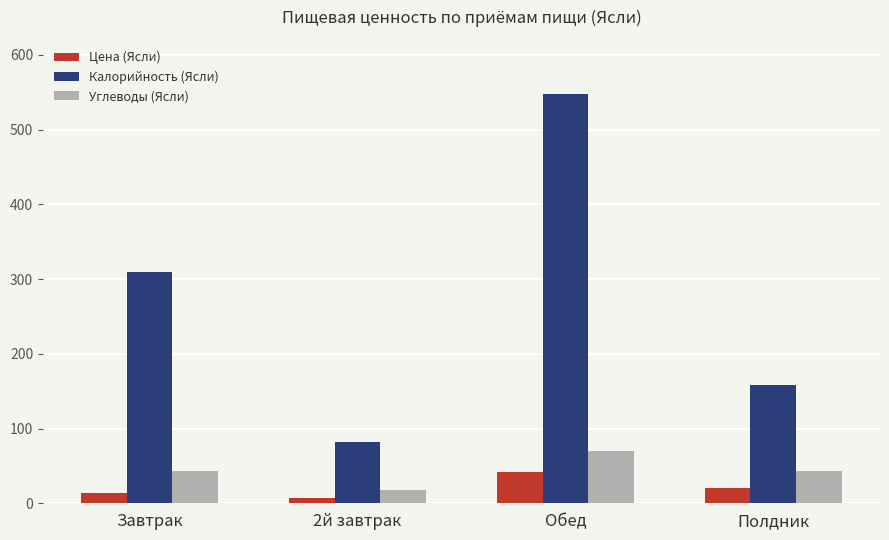

Which series has the largest range (max minus min)?

Калорийность (Ясли)